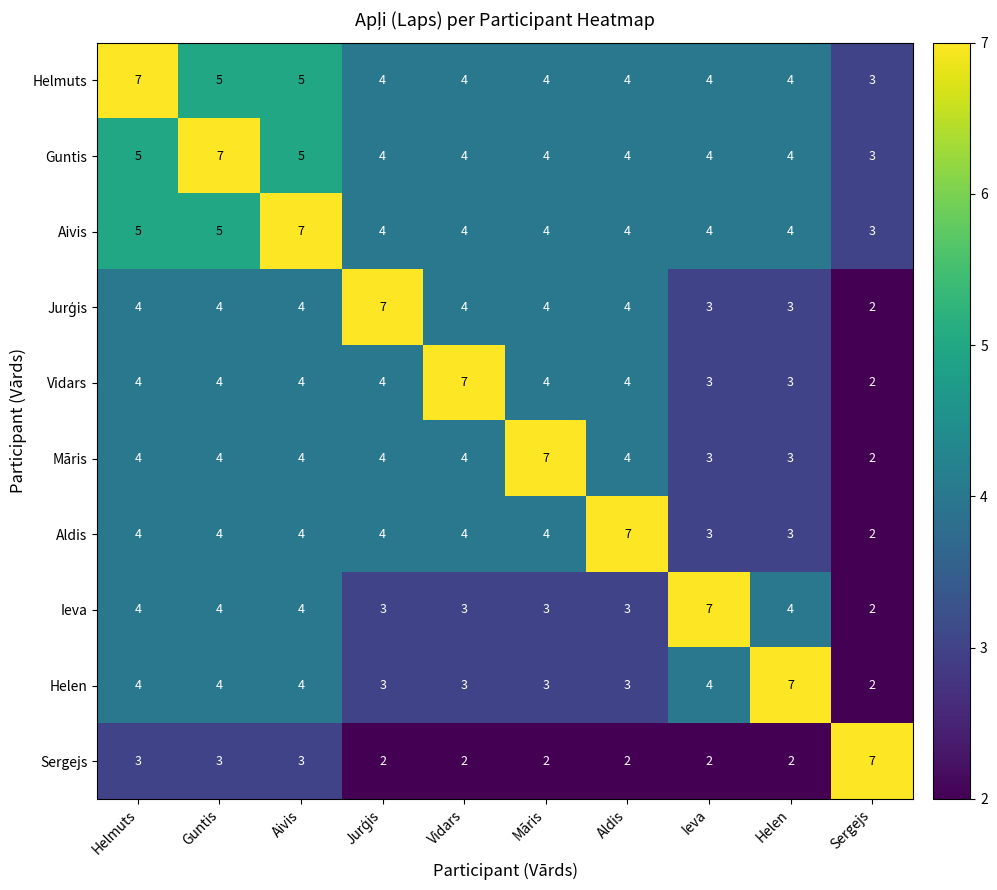

The value of Aivis at Aivis is 7. True or false?

True